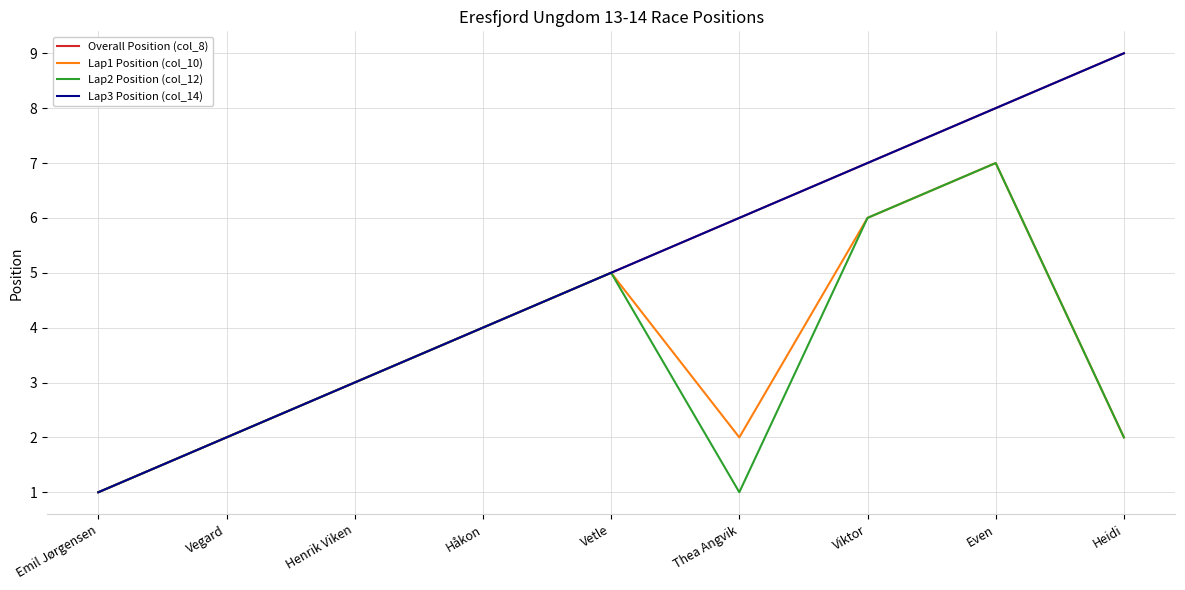

Does the chart display data point markers on the line(s)?

No